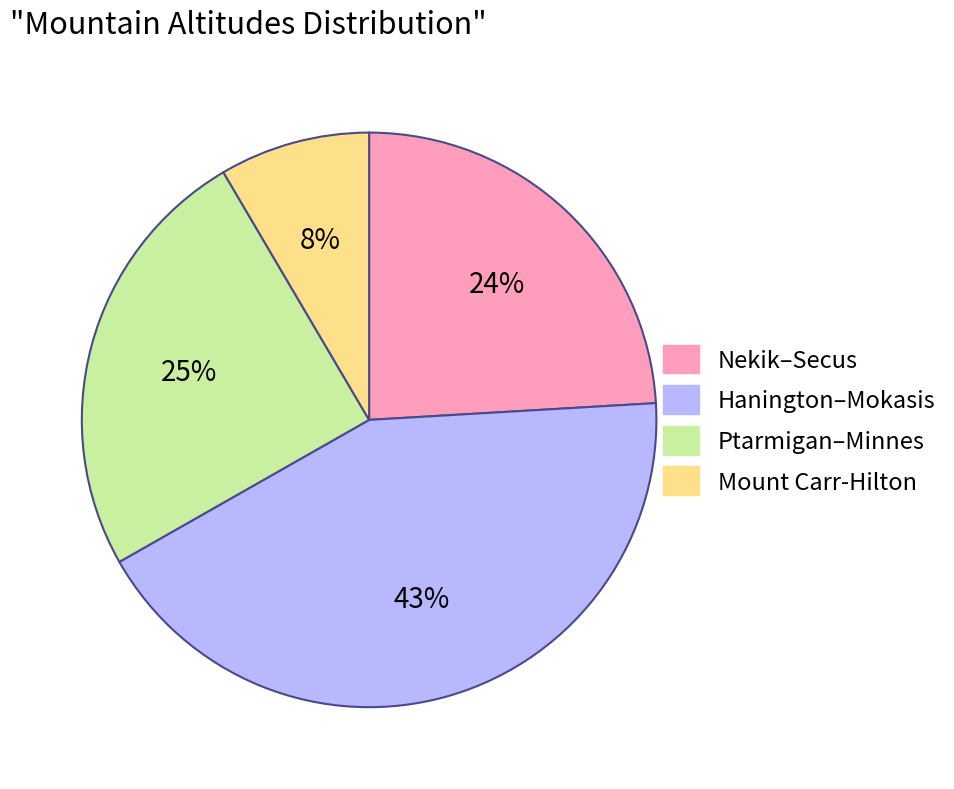

Count the number of slices in the pie.

4